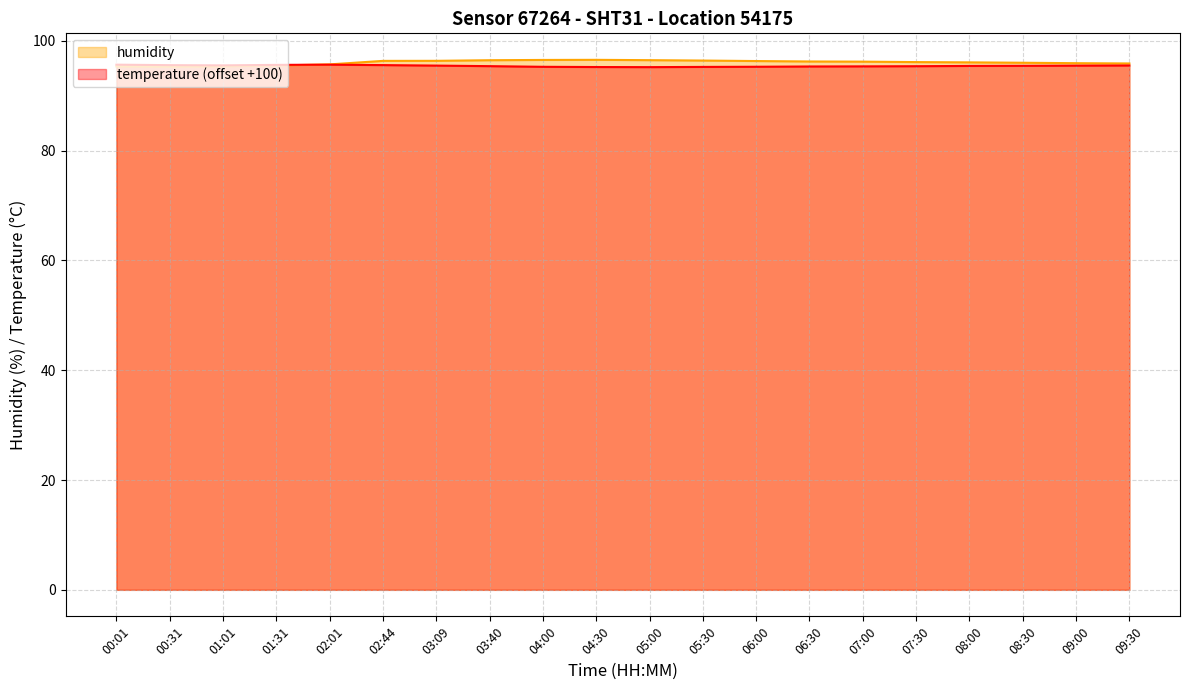

What is the difference between the second highest and minimum values in the humidity series?

1.2